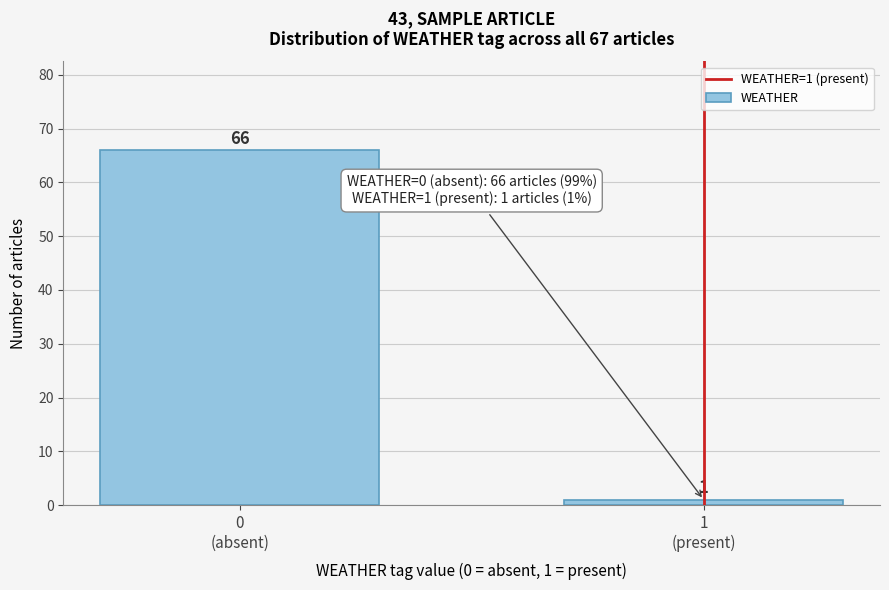

Reading left to right, transcribe all the data shown in this chart.

66	1